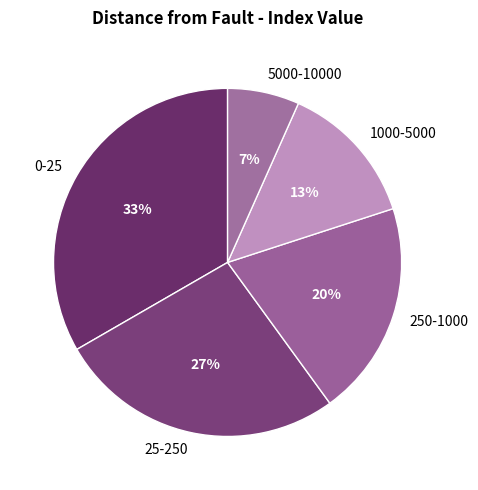

Does 250-1000 account for over 50% of the chart?

No